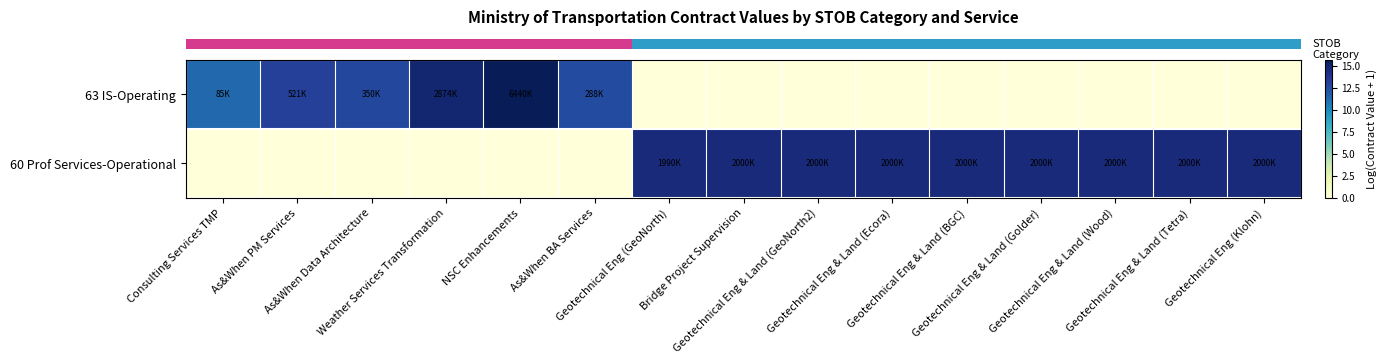

At which category does the chart reach its minimum across all series?

Geotechnical Eng (GeoNorth)